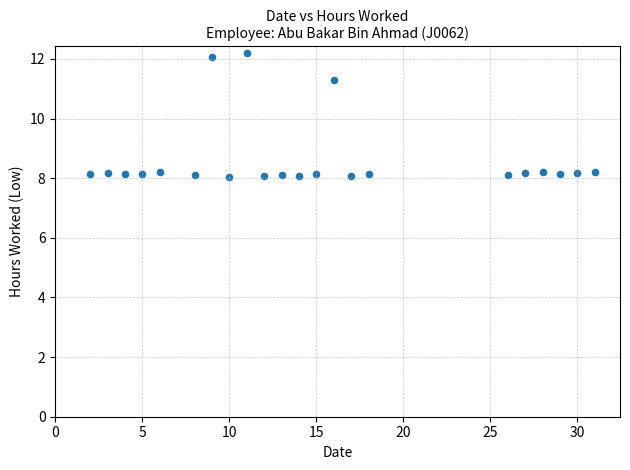

What Y value in the scatter plot is closest to 10?

11.3